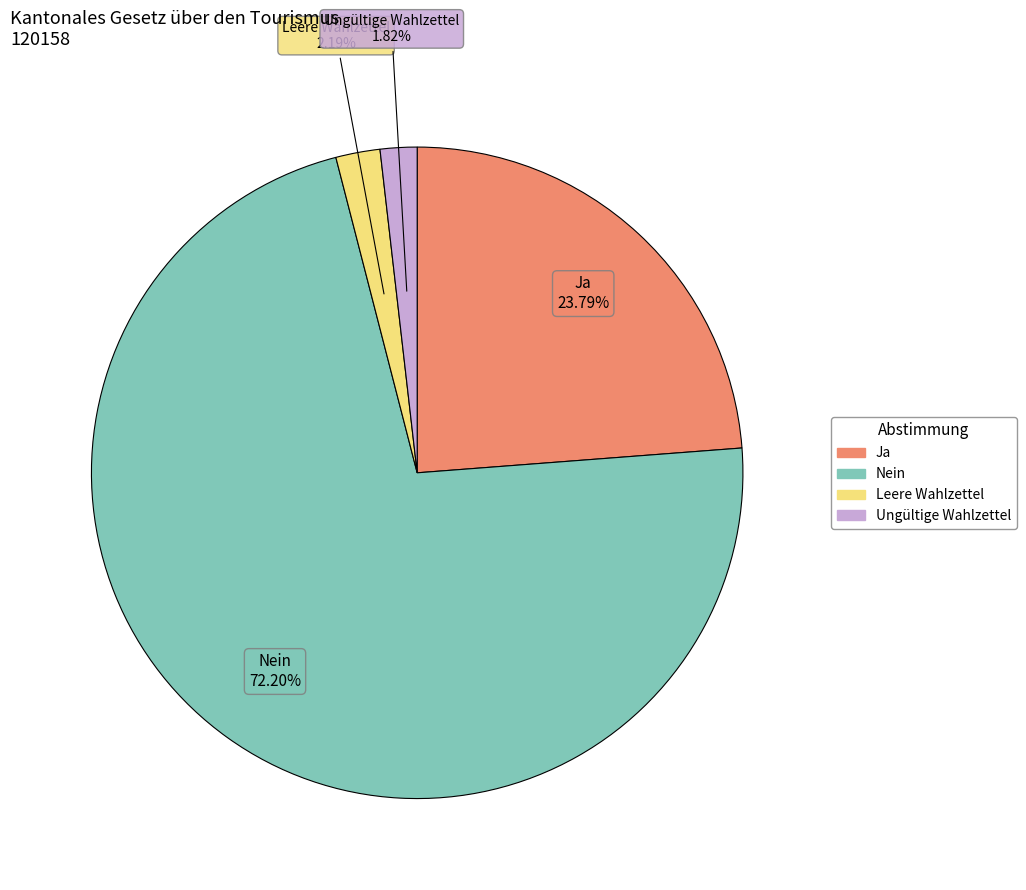

What is the smallest slice in the pie chart?

Ungültige Wahlzettel